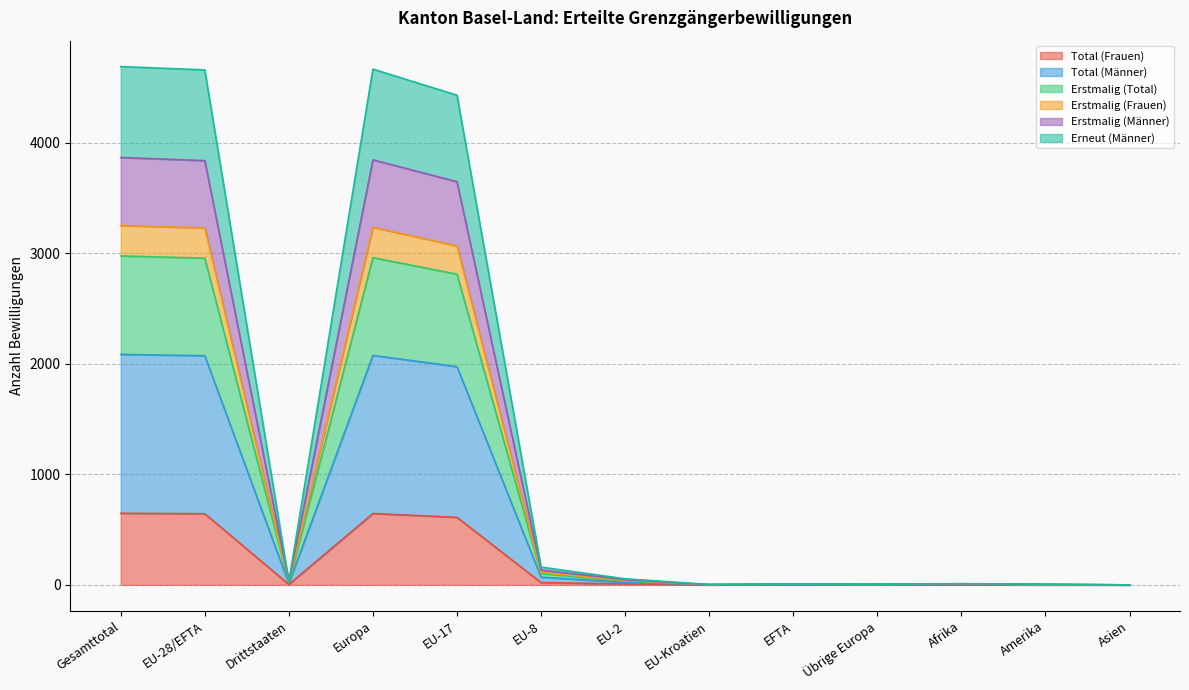

True or false: Total (Frauen) has a value of -435 at EU-Kroatien.

False